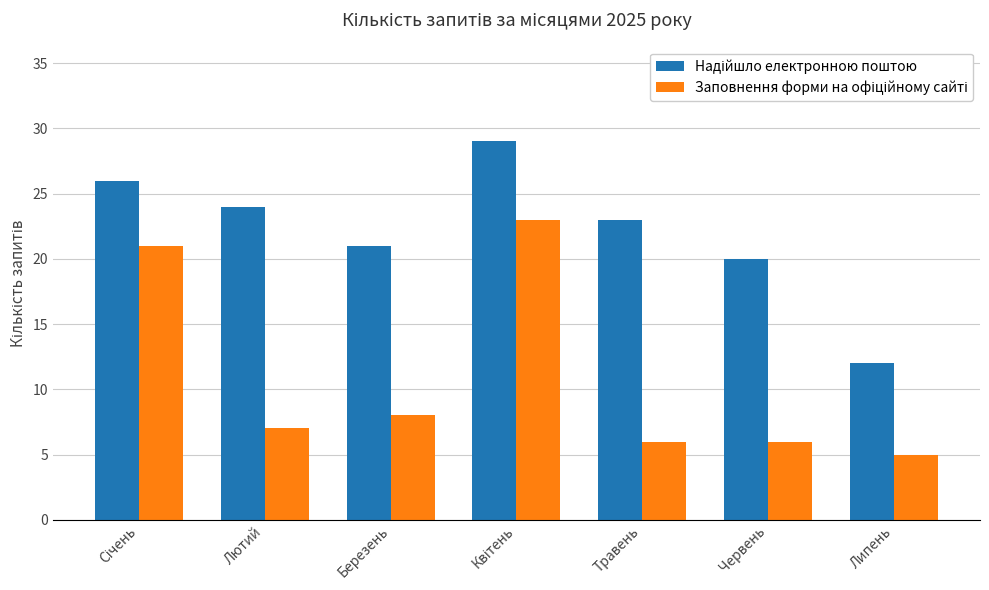

At which category does the chart reach its minimum across all series?

Липень